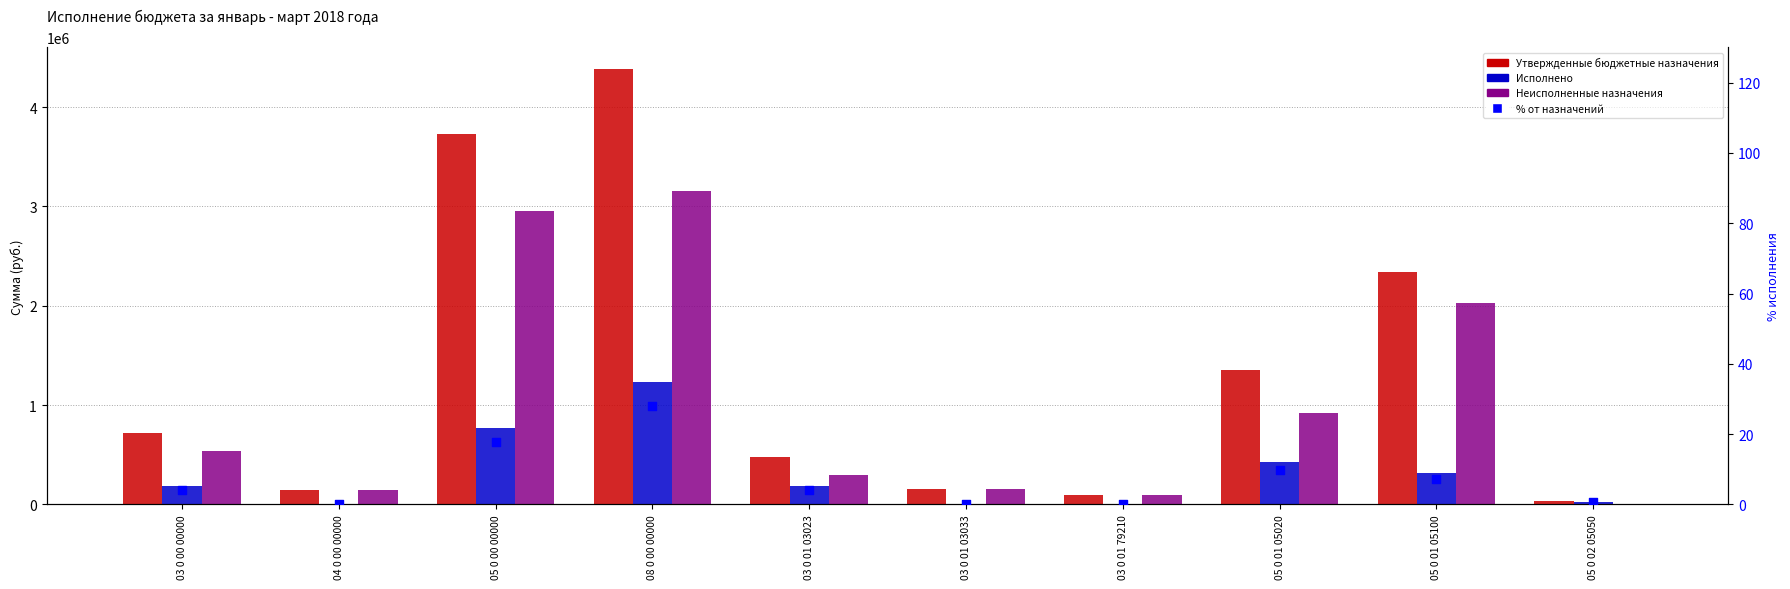

Which series has the largest total across all categories?

Утвержденные бюджетные назначения